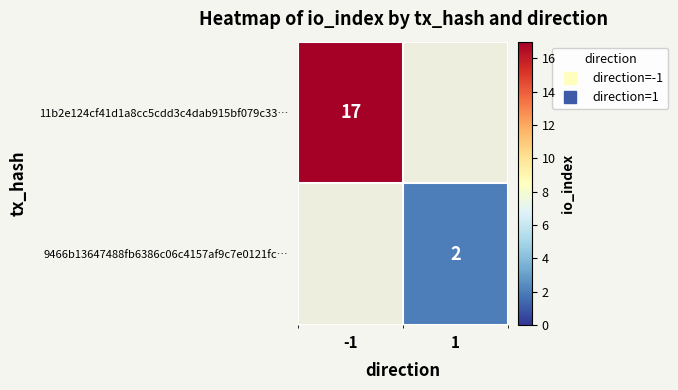

Is the value of 11b2e124cf41d1a8cc5cdd3c4dab915bf079c33… at -1 greater than the value of 9466b13647488fb6386c06c4157af9c7e0121fc… at 1?

Yes